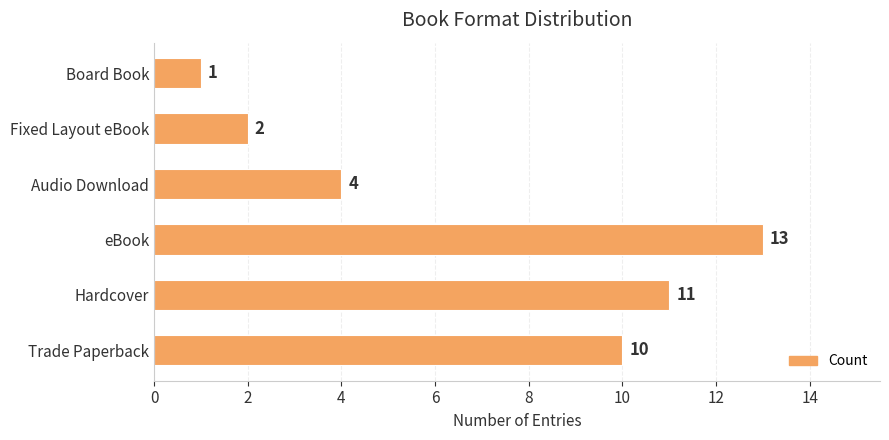

What is the sum of all values?

41